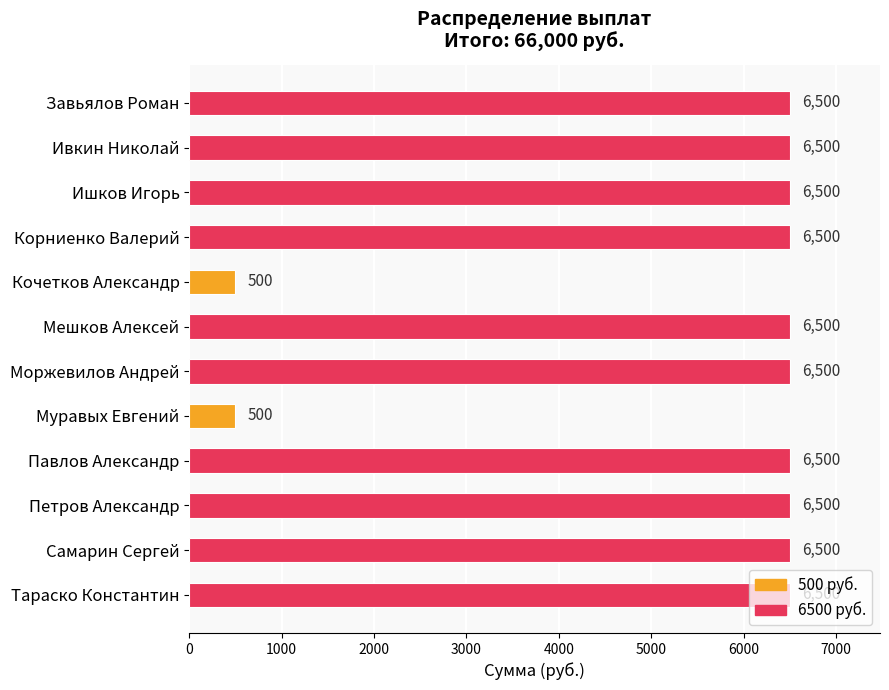

What is the sum of the values at Муравых Евгений and Кочетков Александр?

1000